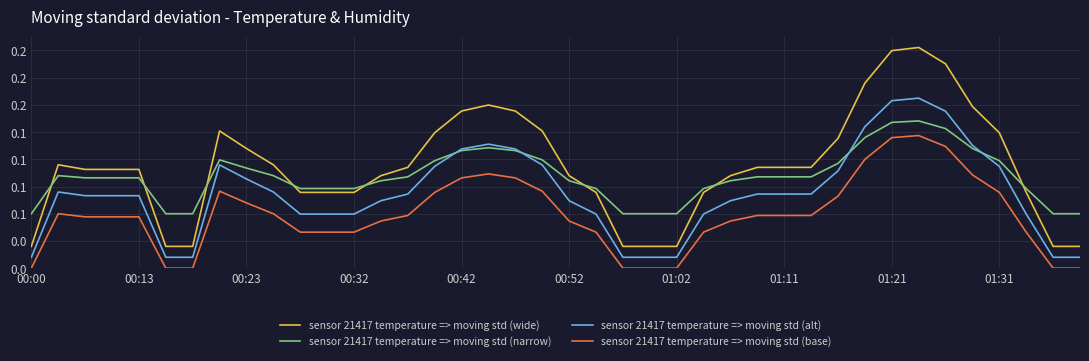

What are all the series names shown in the legend?

sensor 21417 temperature => moving std (wide), sensor 21417 temperature => moving std (narrow), sensor 21417 temperature => moving std (alt), sensor 21417 temperature => moving std (base)